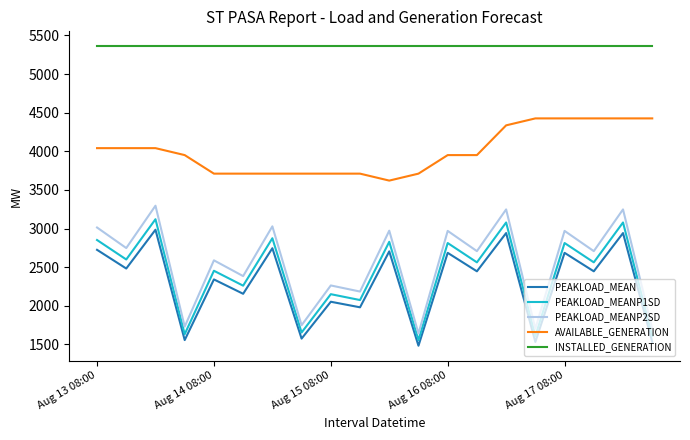

What is the sum of all AVAILABLE_GENERATION values?

80040